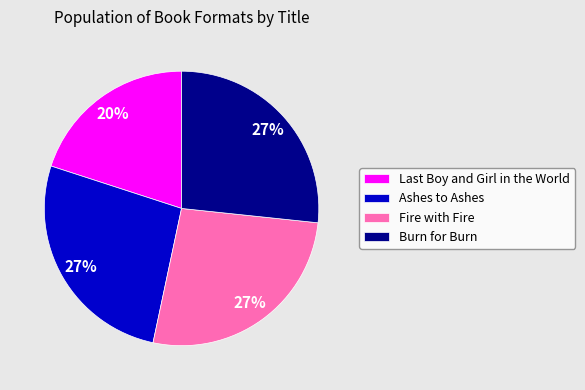

What is the ratio of the value at Fire with Fire to the value at Ashes to Ashes?

1.0